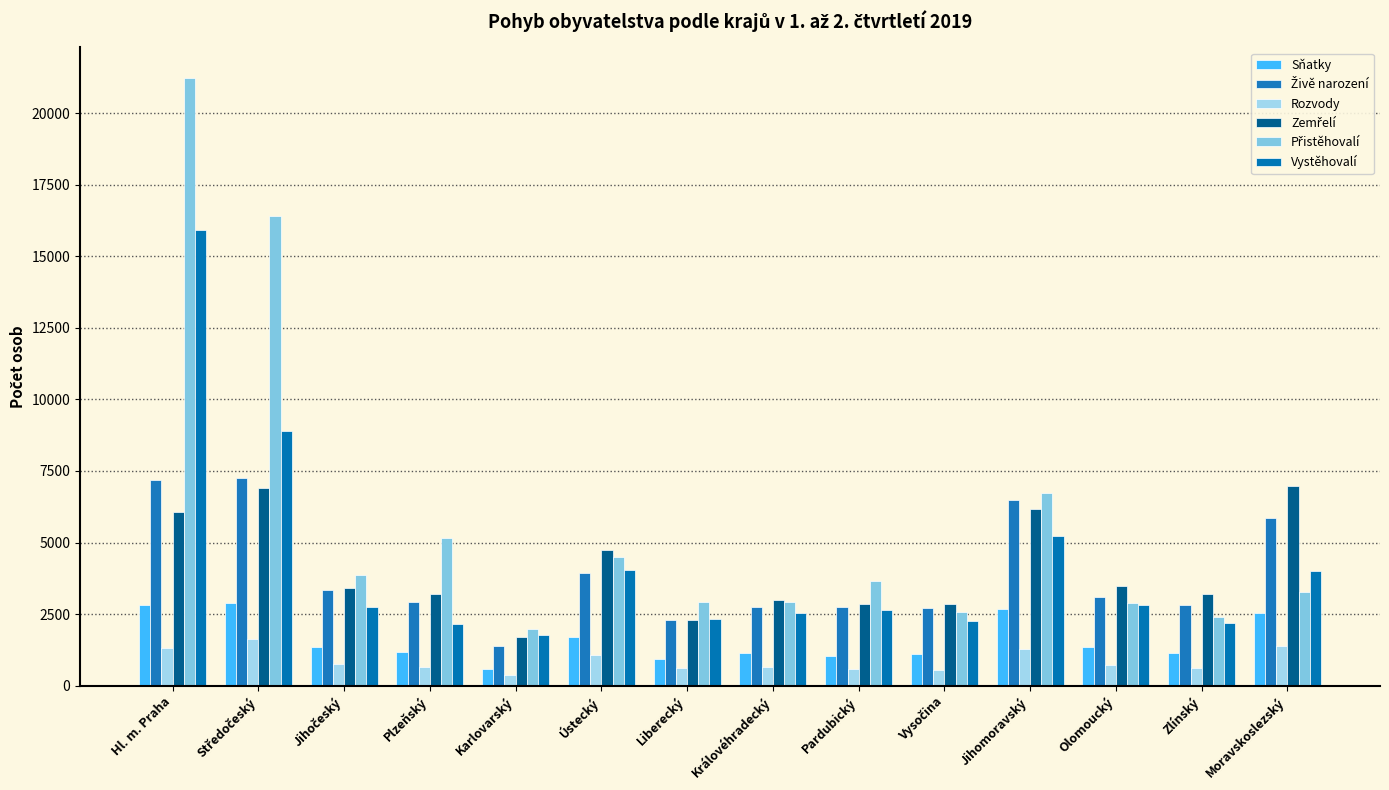

At which category is the sum across all series the highest?

Hl. m. Praha